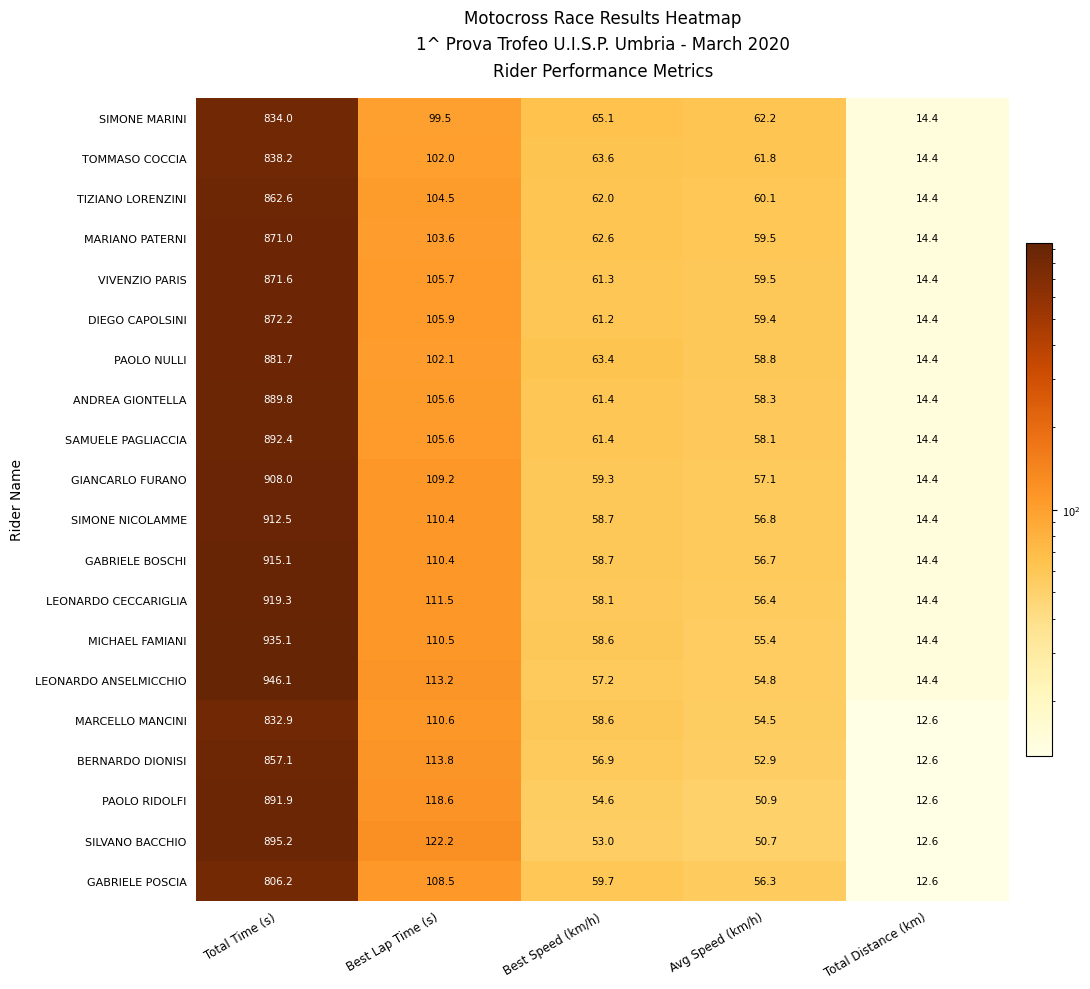

What is the total value across all series at Total Time (s)?

17632.9